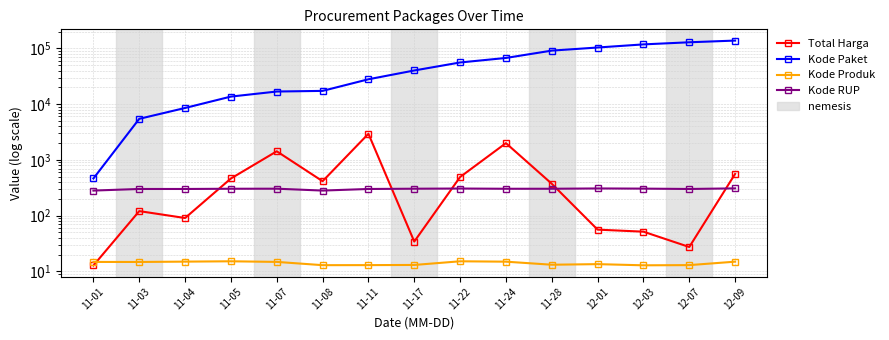

What position from the right is 11-28?

5